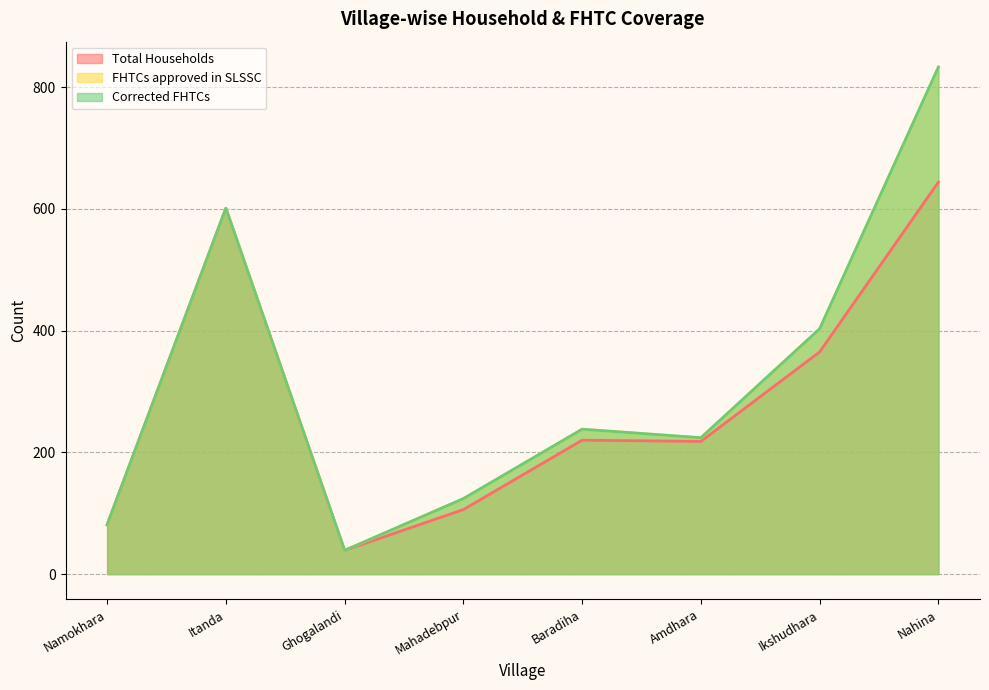

True or false: Corrected FHTCs has more than 0 points higher than both neighbors.

True